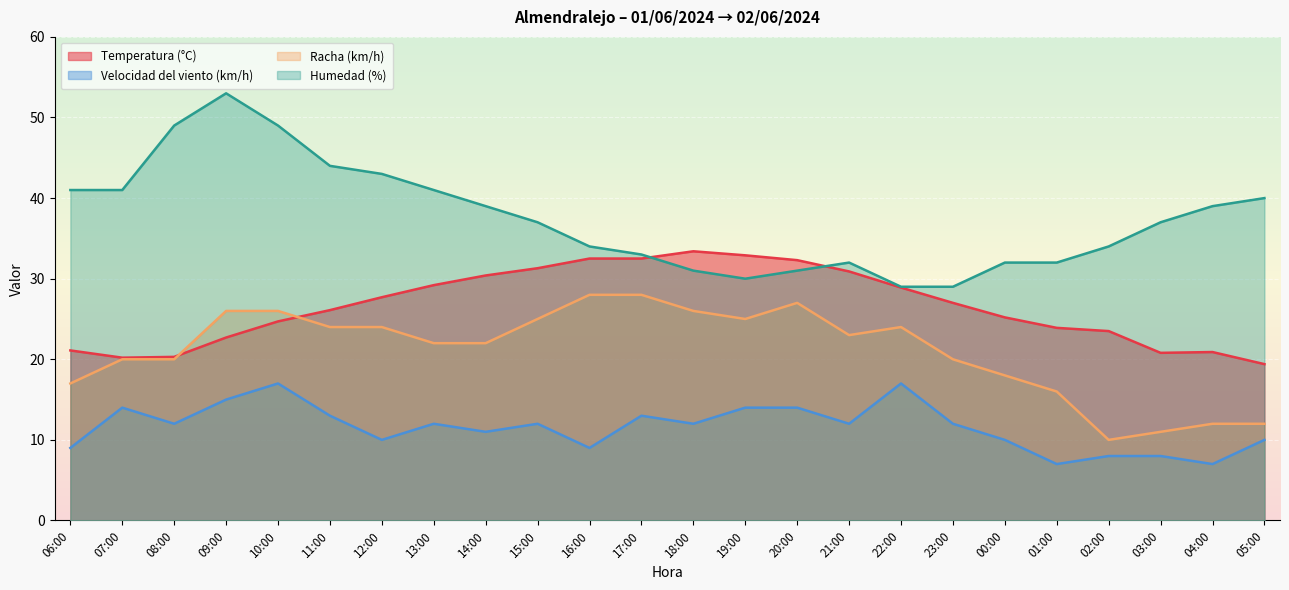

How many interior local peaks does the Humedad (%) series have?

2